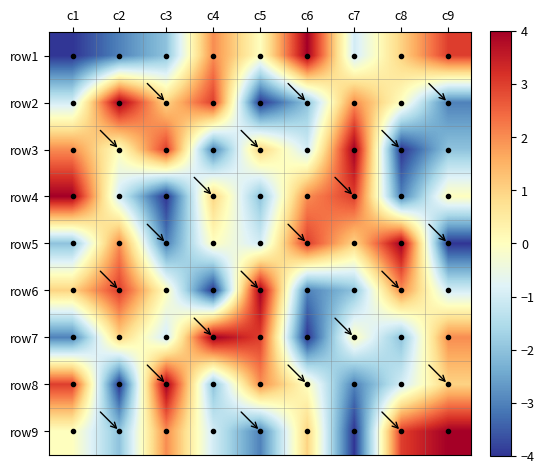

What is the smallest value displayed?

-4